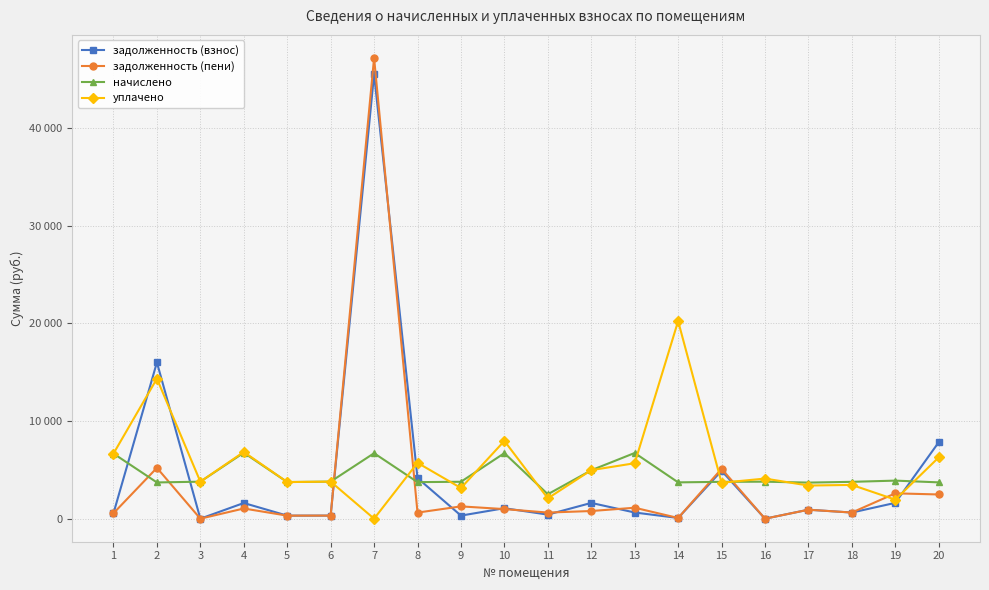

Does the chart display data point markers on the line(s)?

Yes